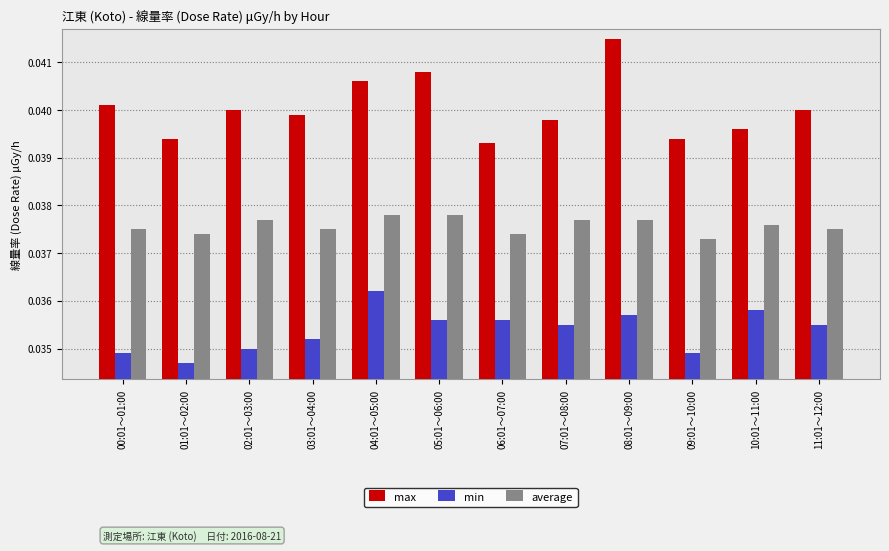

True or false: max has a value of 0.1 at 05:01～06:00.

False